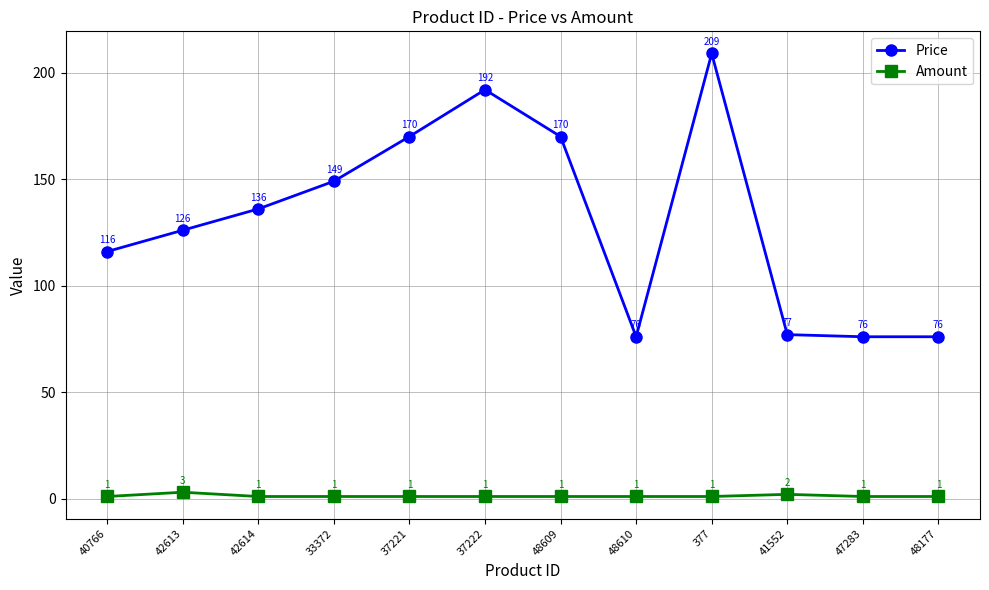

Is the value of Price at 48177 greater than the value of Amount at 377?

Yes